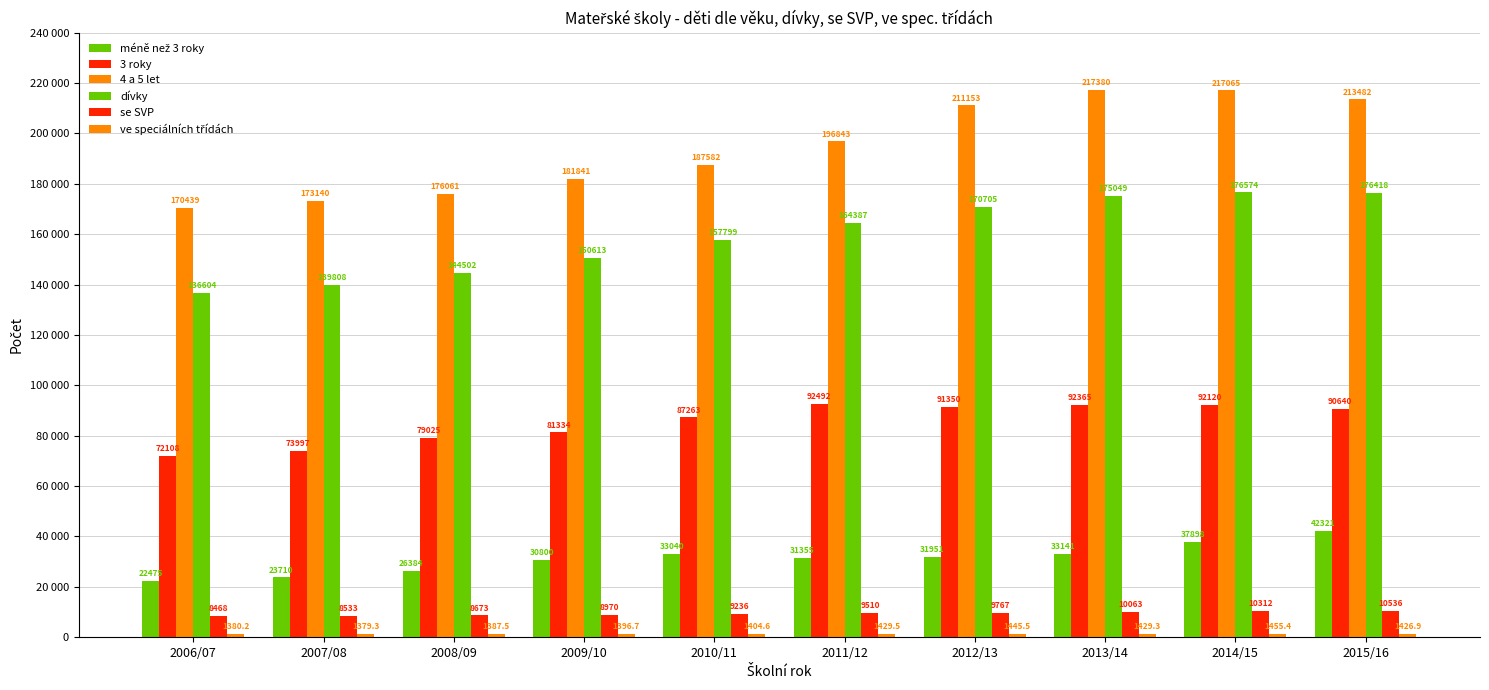

Does the chart contain stacked bars?

No